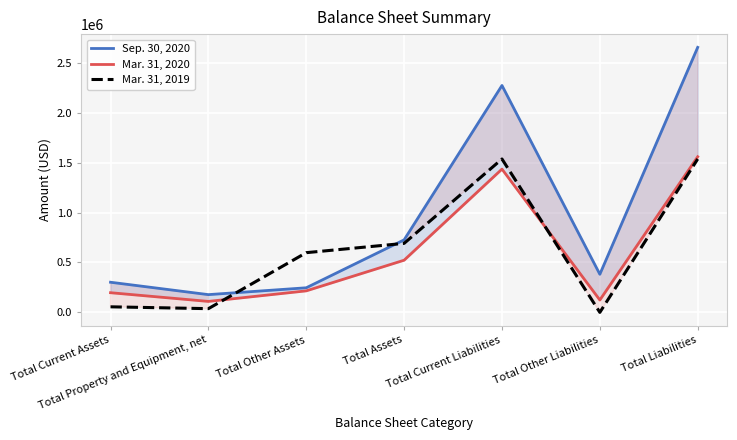

What are all the series names shown in the legend?

Sep. 30, 2020, Mar. 31, 2020, Mar. 31, 2019